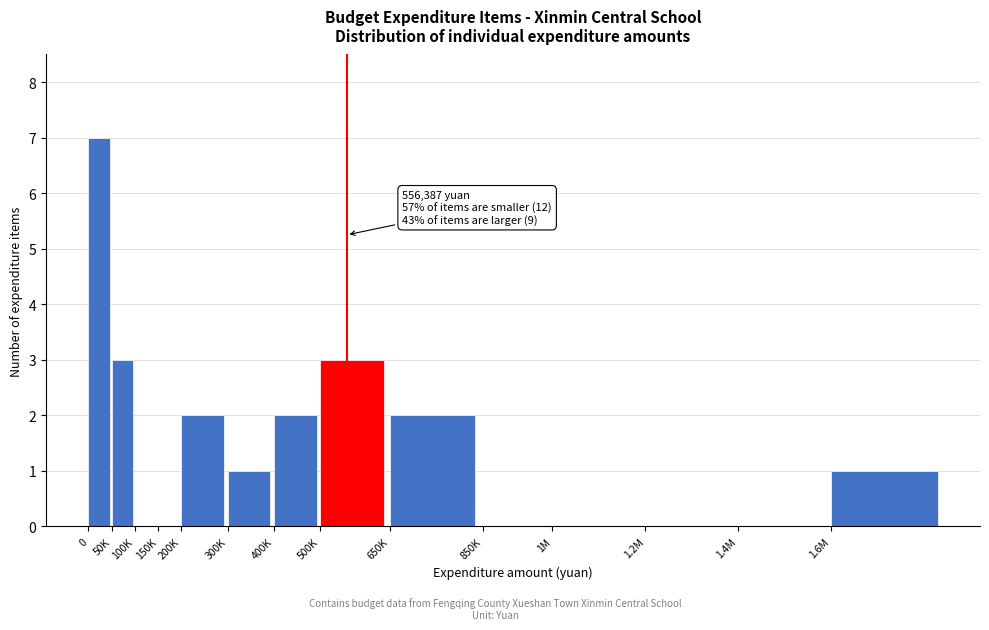

Reading right to left, extract all data points from this chart.

1.6M=1	1.4M=0	1.2M=0	1M=0	850K=0	650K=2	500K=3	400K=2	300K=1	200K=2	150K=0	100K=0	50K=3	0=7